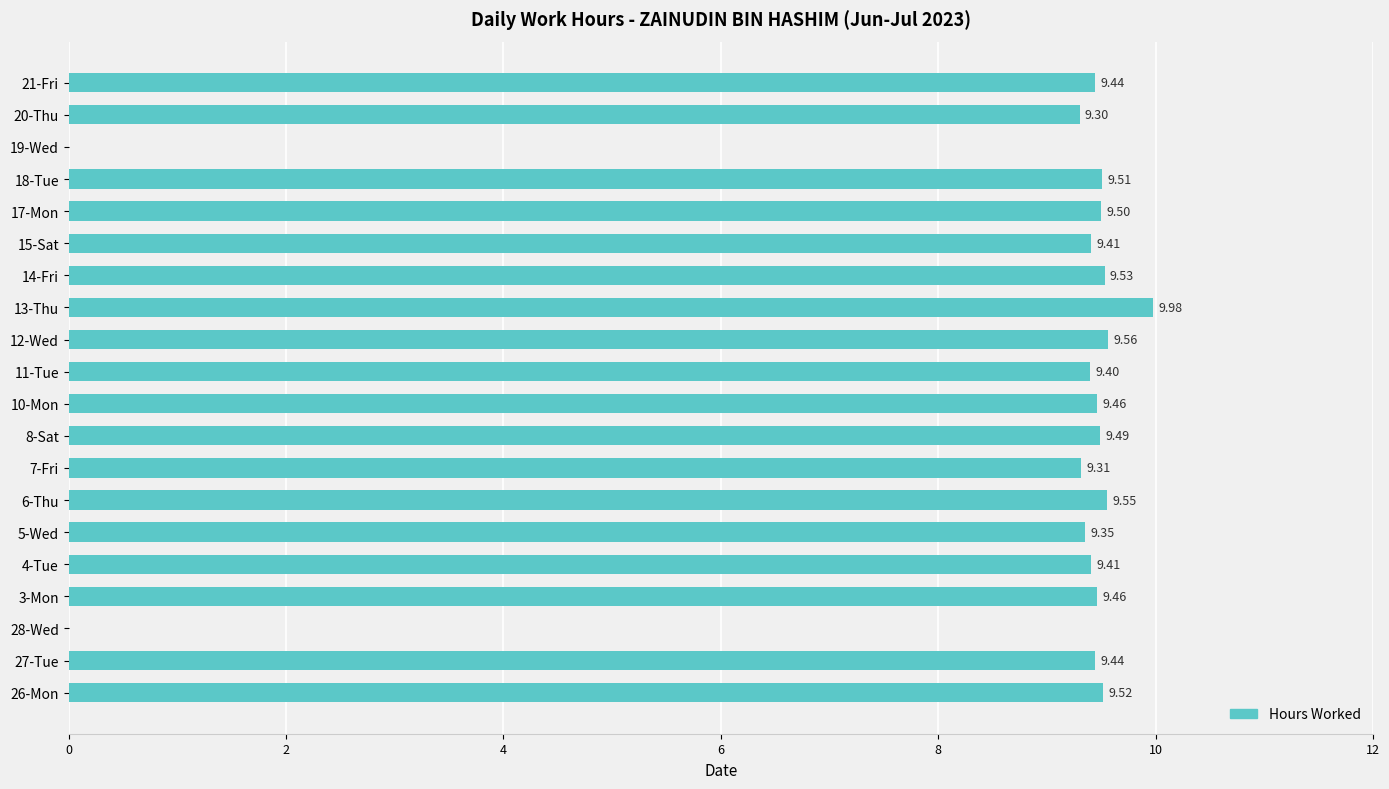

Which has a higher value, 7-Fri or 6-Thu?

6-Thu